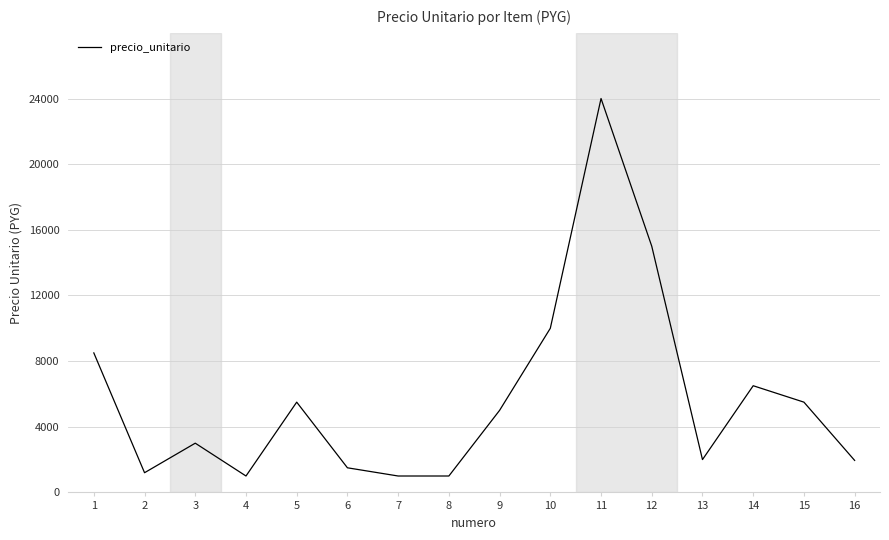

What is the ratio of the value at 12 to the value at 13?

7.5